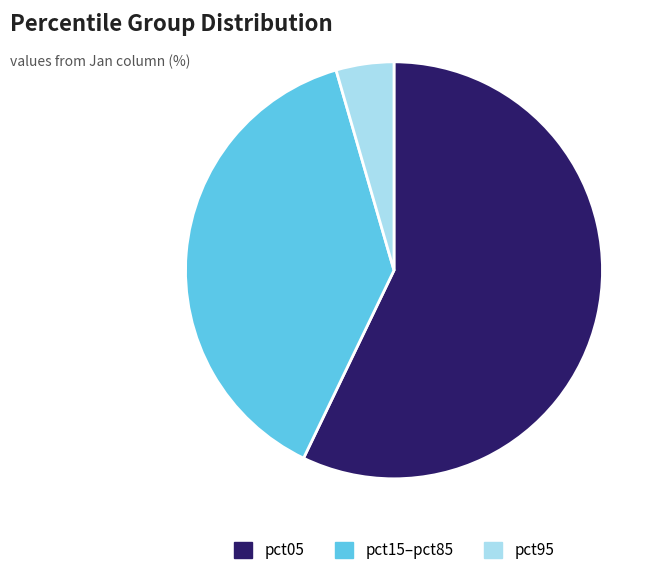

Between pct15–pct85 and pct05, which is larger?

pct05